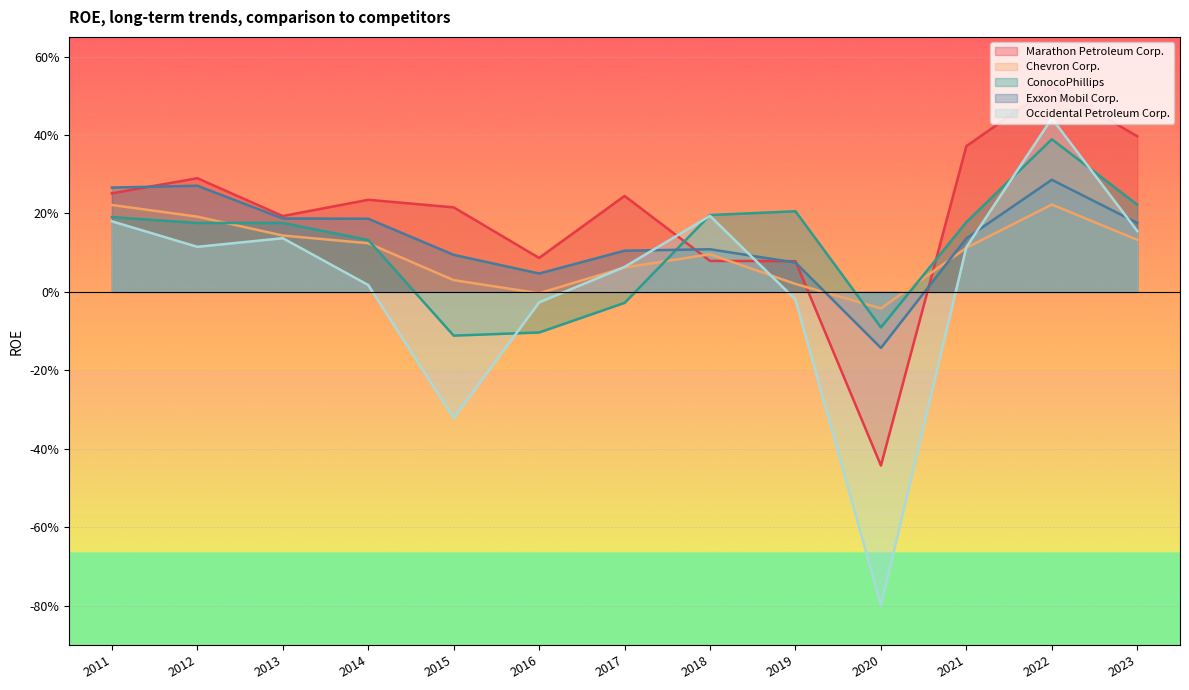

Is the value of Occidental Petroleum Corp. at 2021 greater than the value of ConocoPhillips at 2016?

Yes